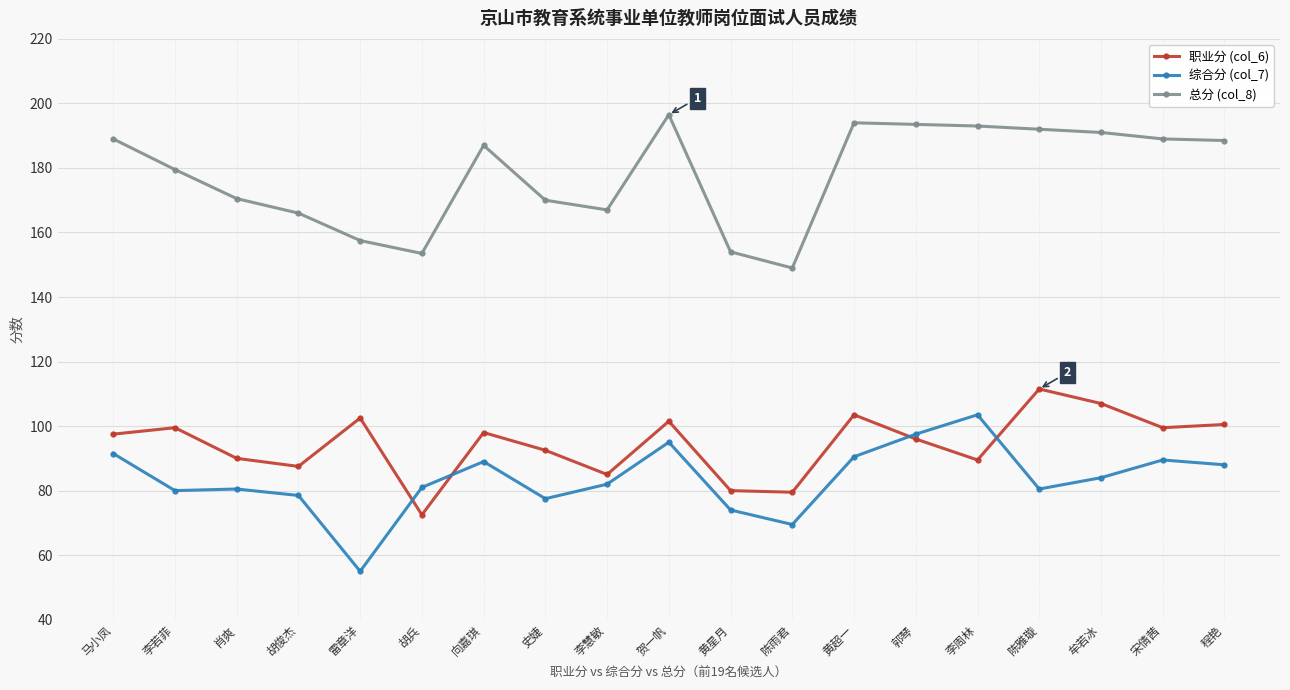

What is the total value across all series at 贺一帆?

393.0